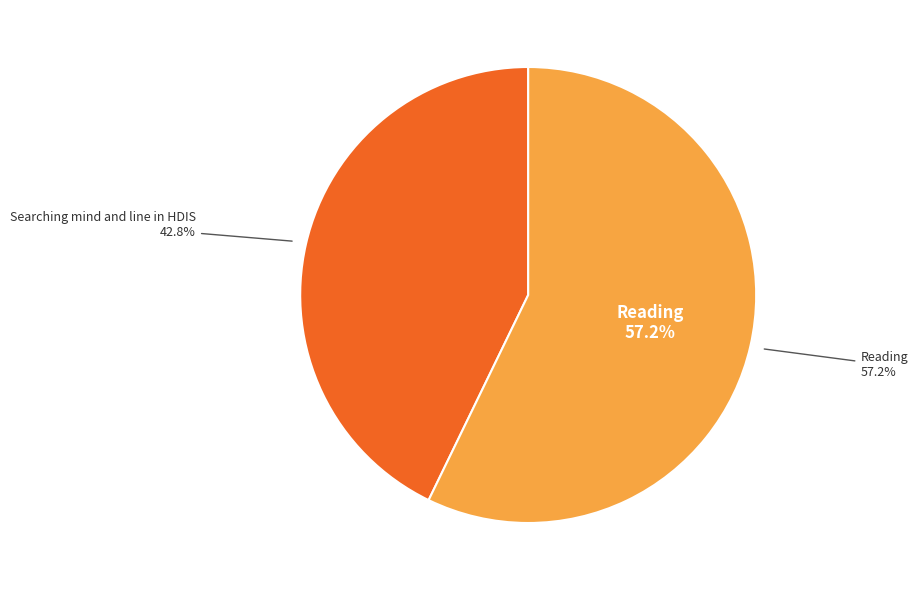

What is the ratio of the value at Searching mind and line in HDIS to the value at Reading?

0.7